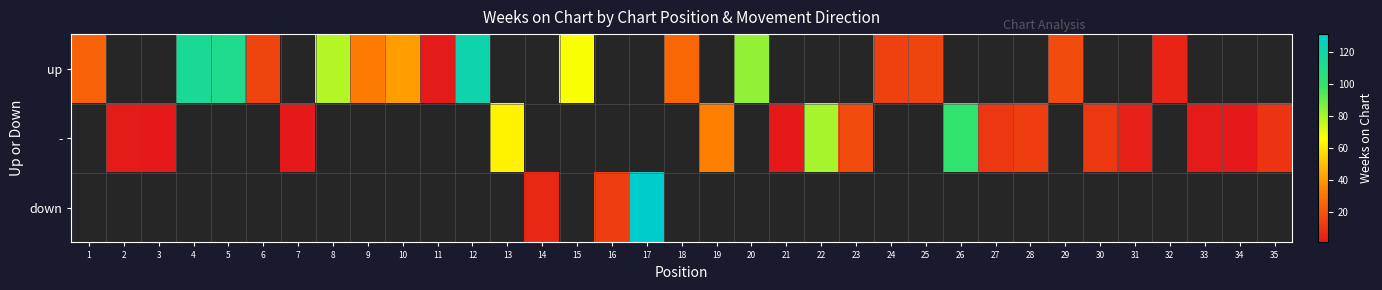

List the series in order of their overall mean, highest first.

up, -, down